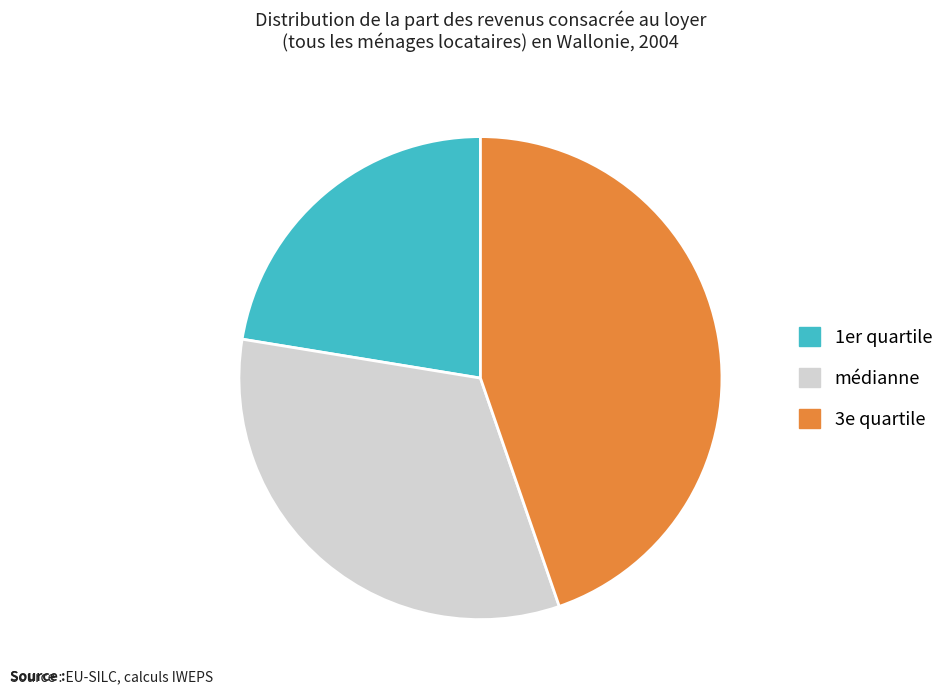

Is it true that 3e quartile is 45% of the pie?

True